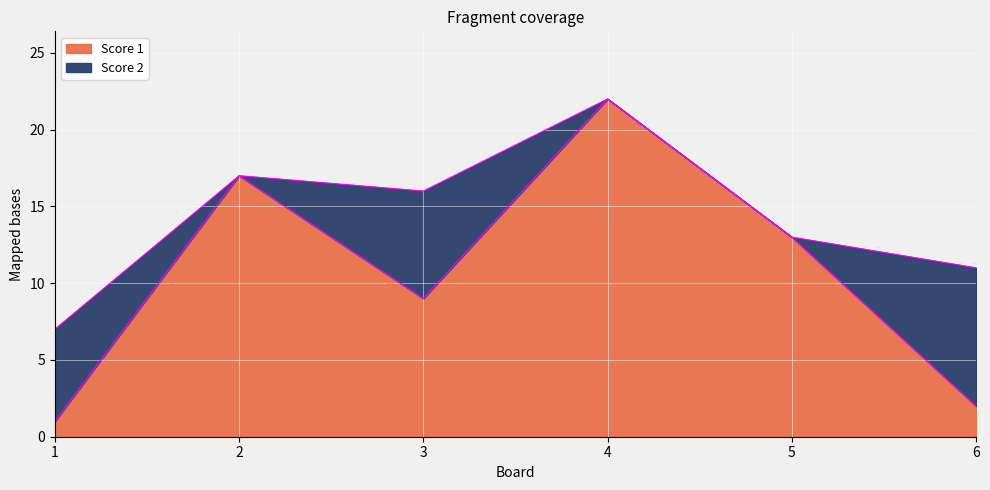

True or false: there are more than 1 points higher than both neighbors.

True